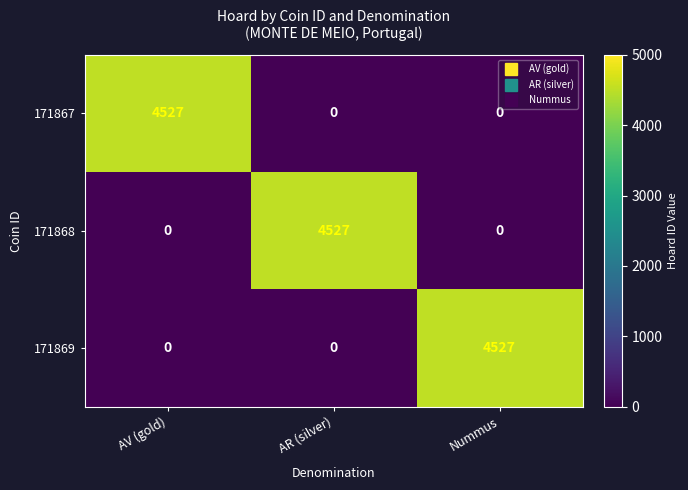

How many 171867 values are between 0 and 4527?

3